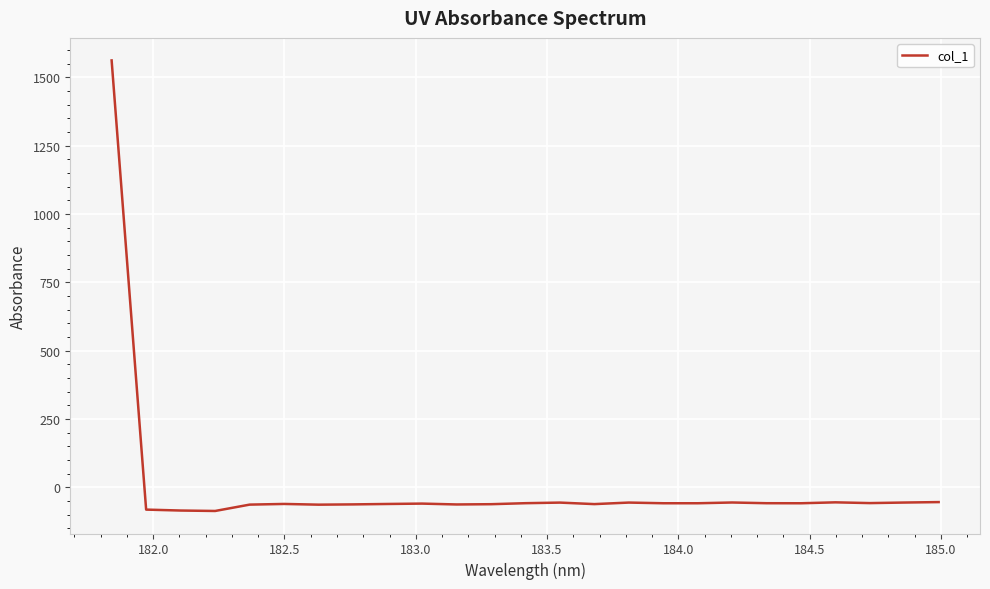

What is the greatest value displayed?

1561.6